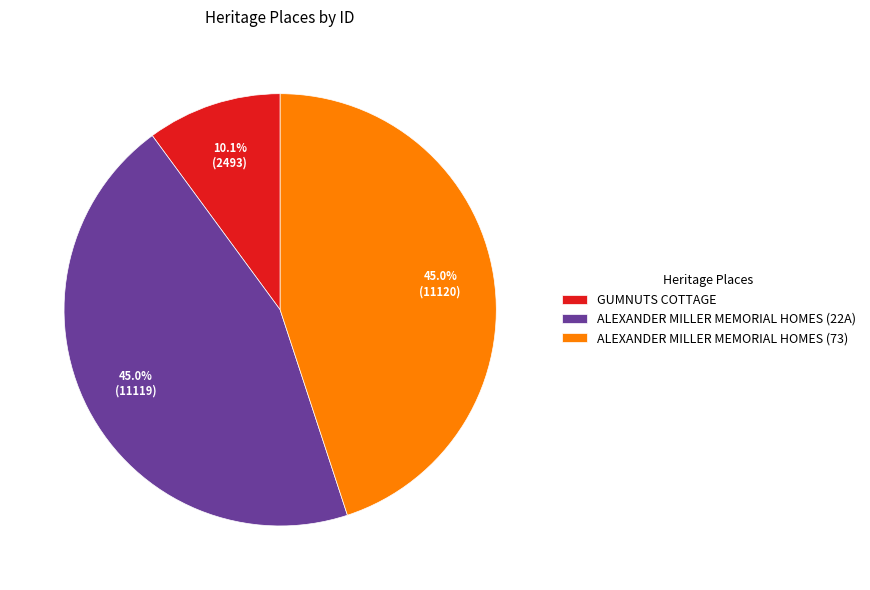

Does GUMNUTS COTTAGE represent more than half of the total?

No